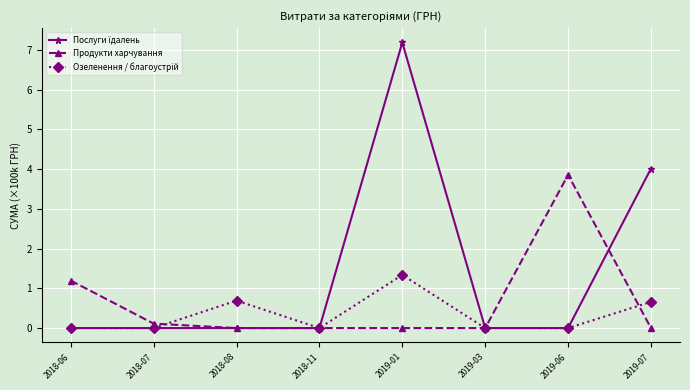

What position from the left is 2019-06?

7